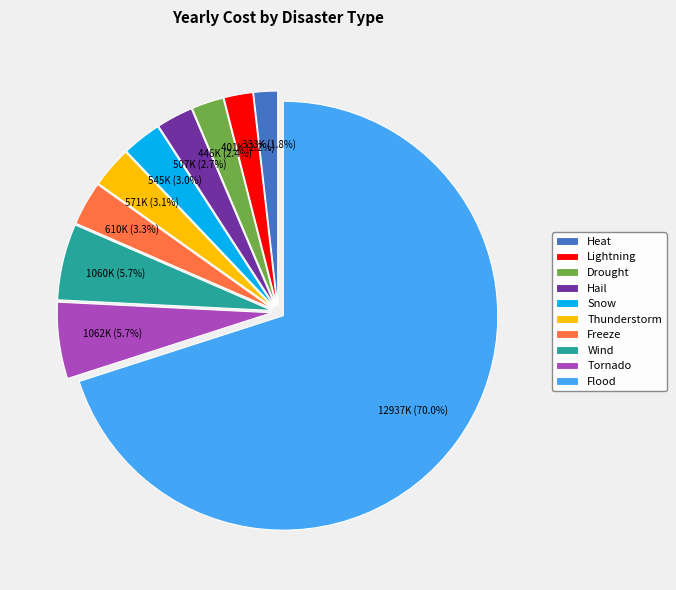

Approximately how many times larger is the value at Freeze compared to Heat?

1.8